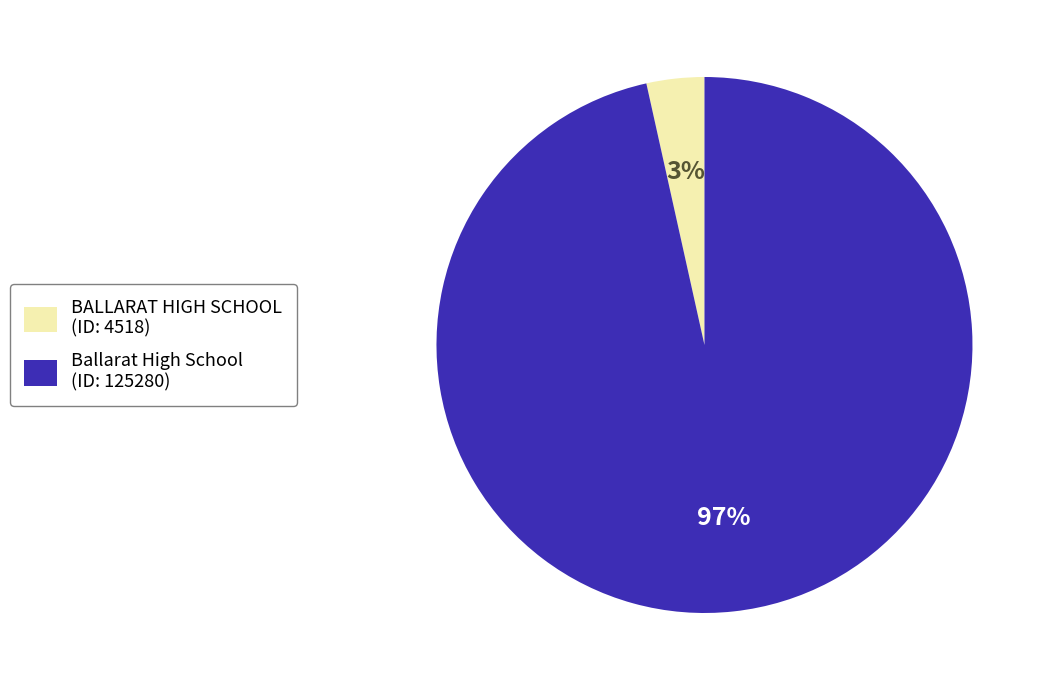

Combined, do Ballarat High School (ID: 125280) and BALLARAT HIGH SCHOOL (ID: 4518) account for over 50%?

Yes